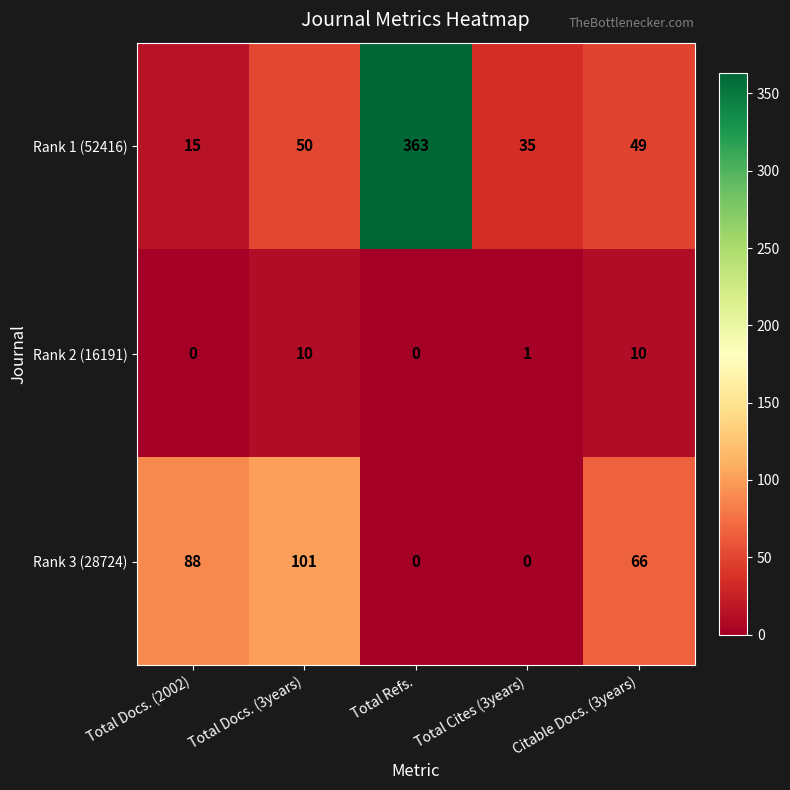

At which category does the chart reach its peak across all series?

Total Refs.